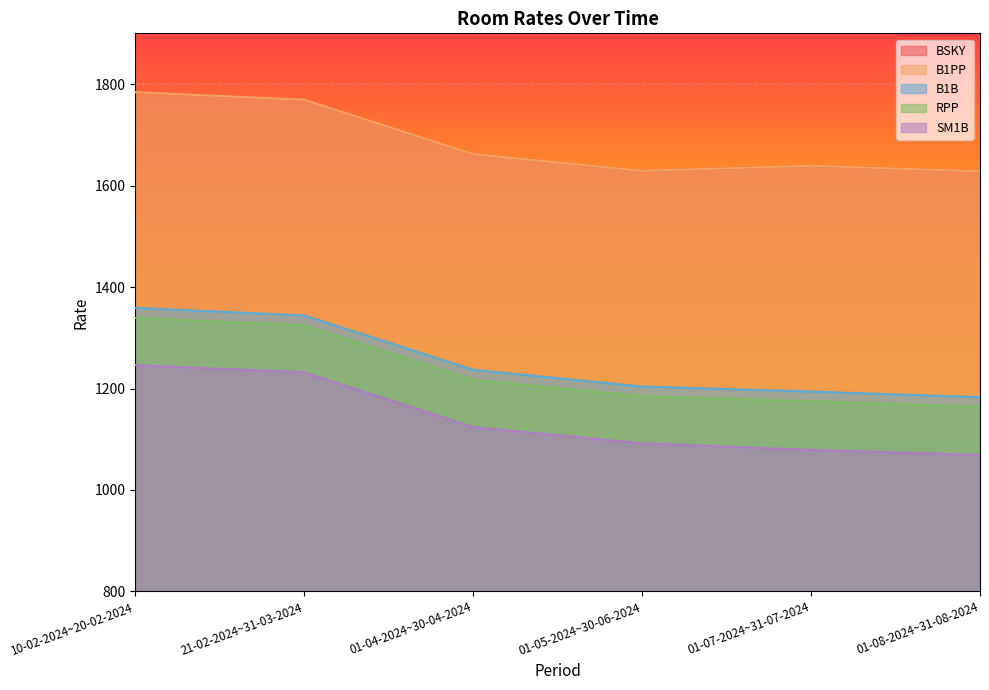

What is the greatest value displayed?

1784